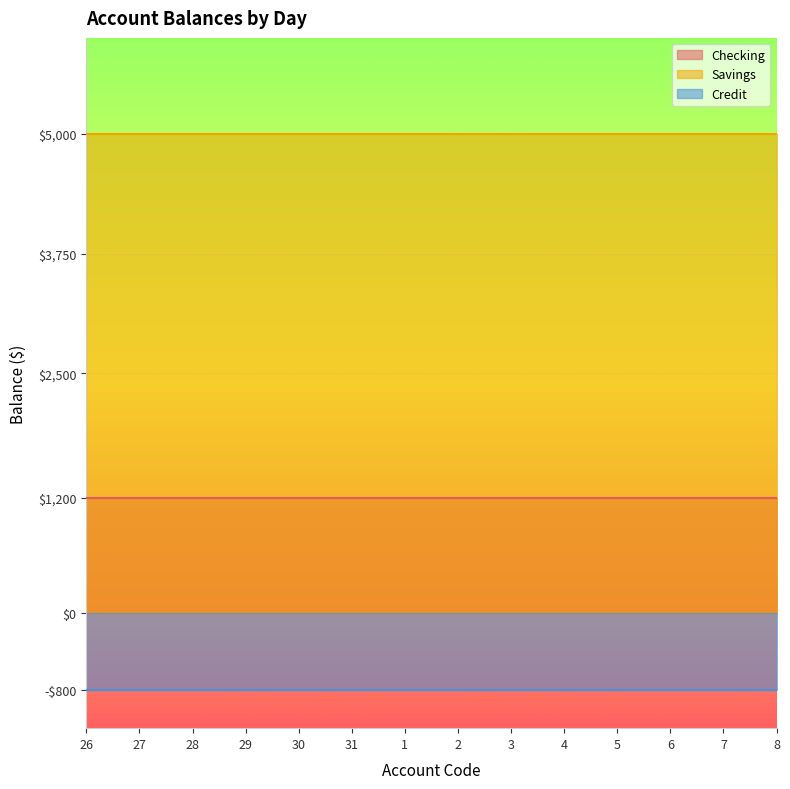

True or false: Checking and Savings intersect in this chart.

False